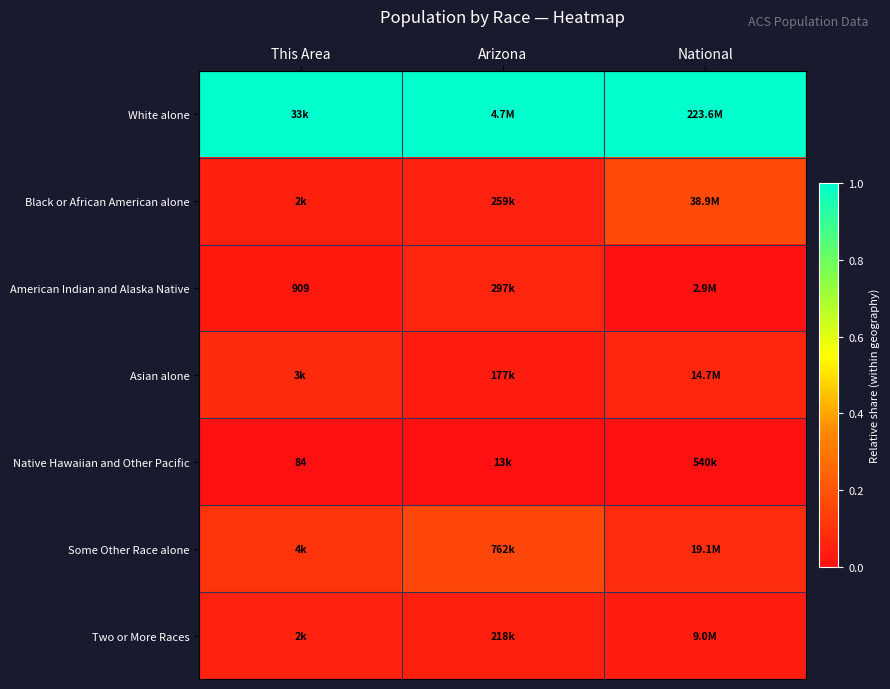

At which category is the sum across all series the highest?

National